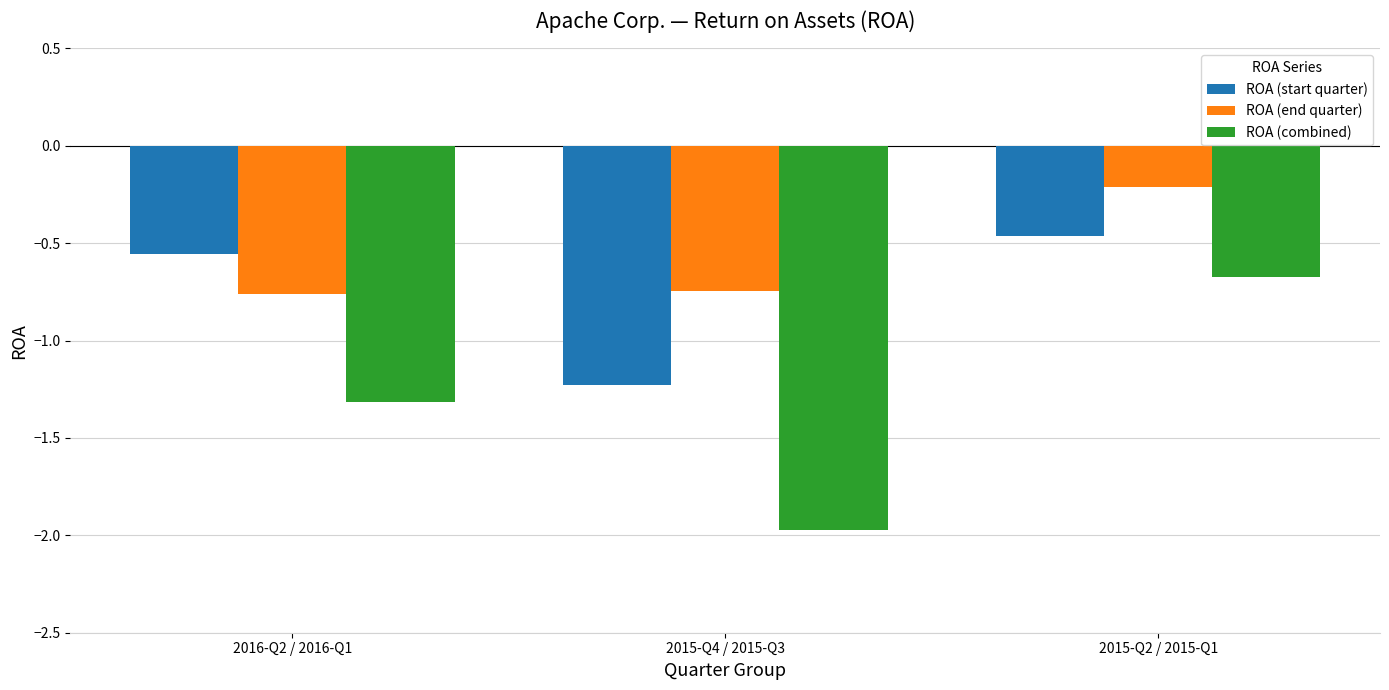

Is it true that ROA (end quarter) equals -0.7 at 2015-Q4 / 2015-Q3?

True